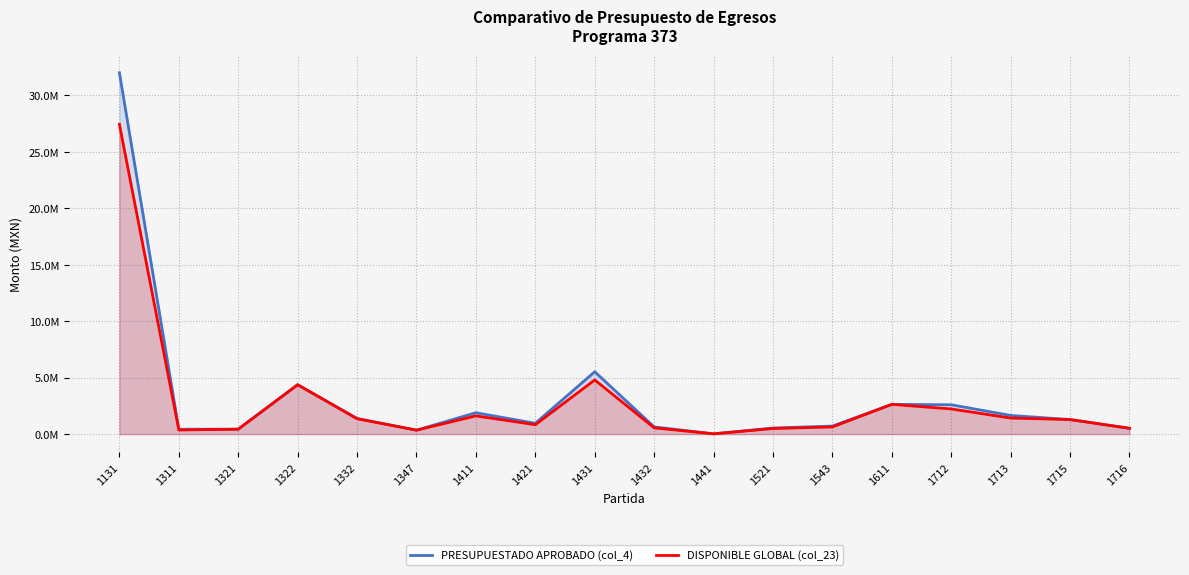

Does the chart have visible grid lines?

Yes